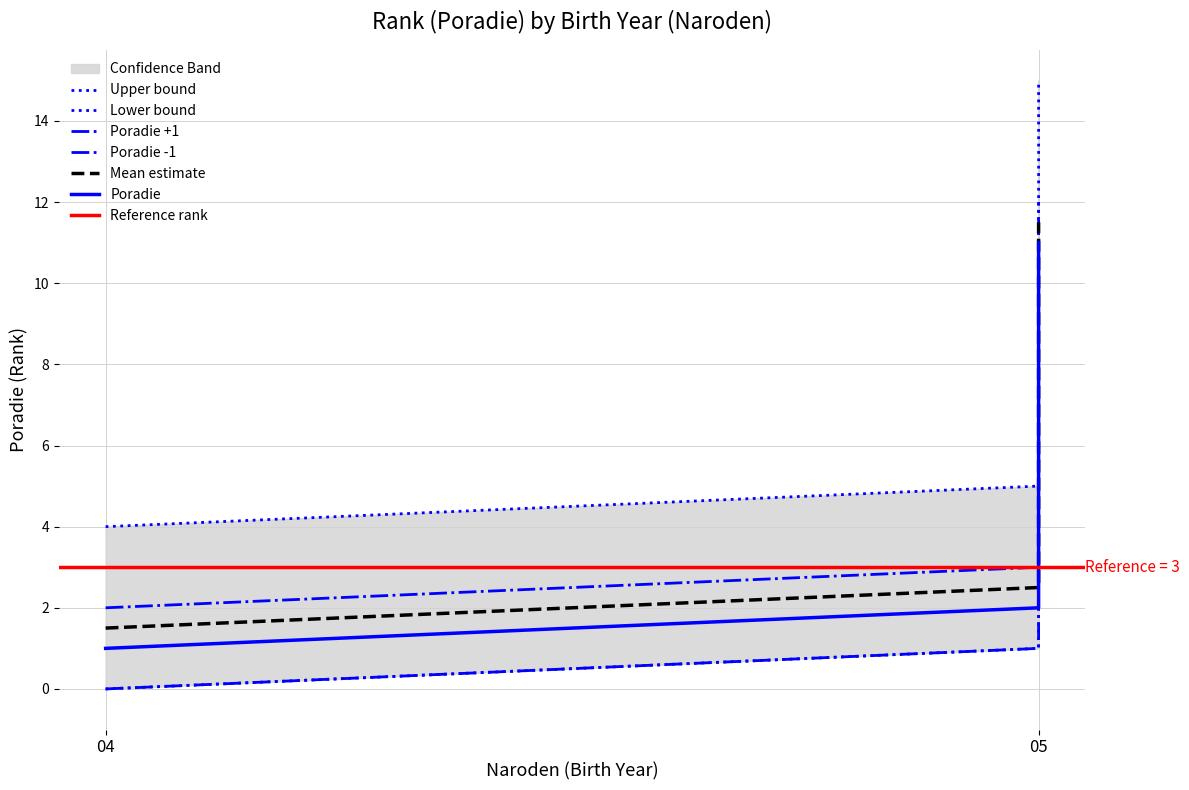

How many values are below 3?

2